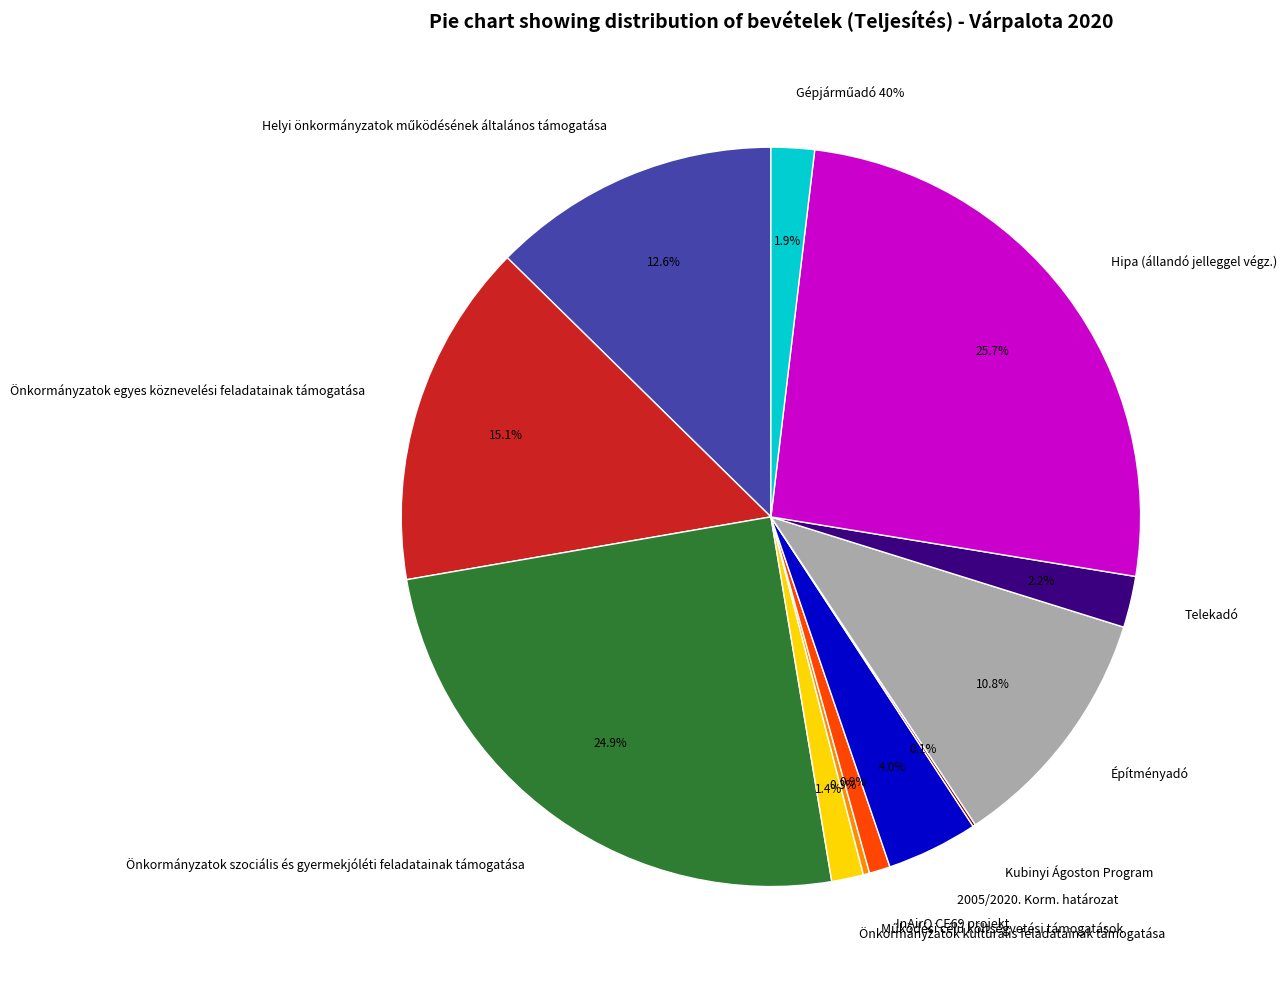

Combined, what portion of the pie is Működési célú költségvetési támogatások and Önkormányzatok egyes köznevelési feladatainak támogatása?

15.4%